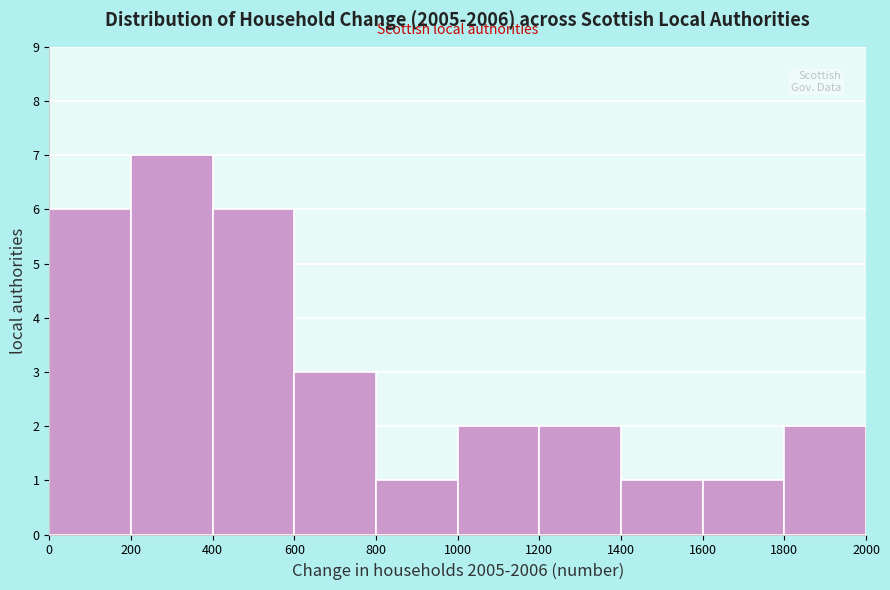

Over which range of the x-axis is the bar tallest?

200 to 400